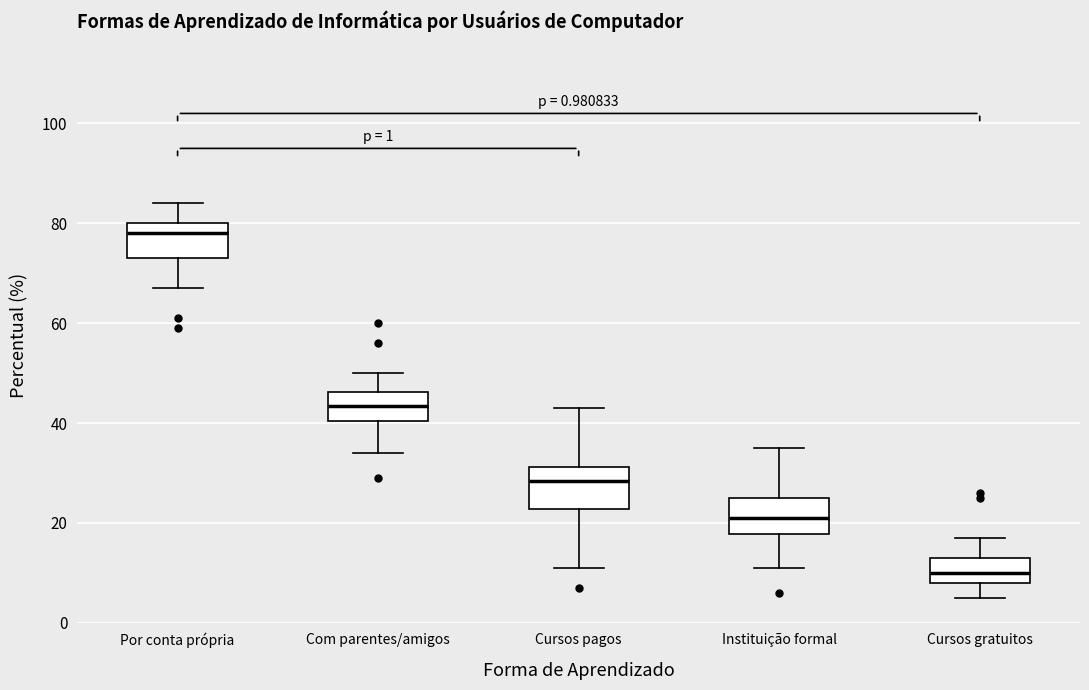

Which box has the lowest median line?

Cursos gratuitos